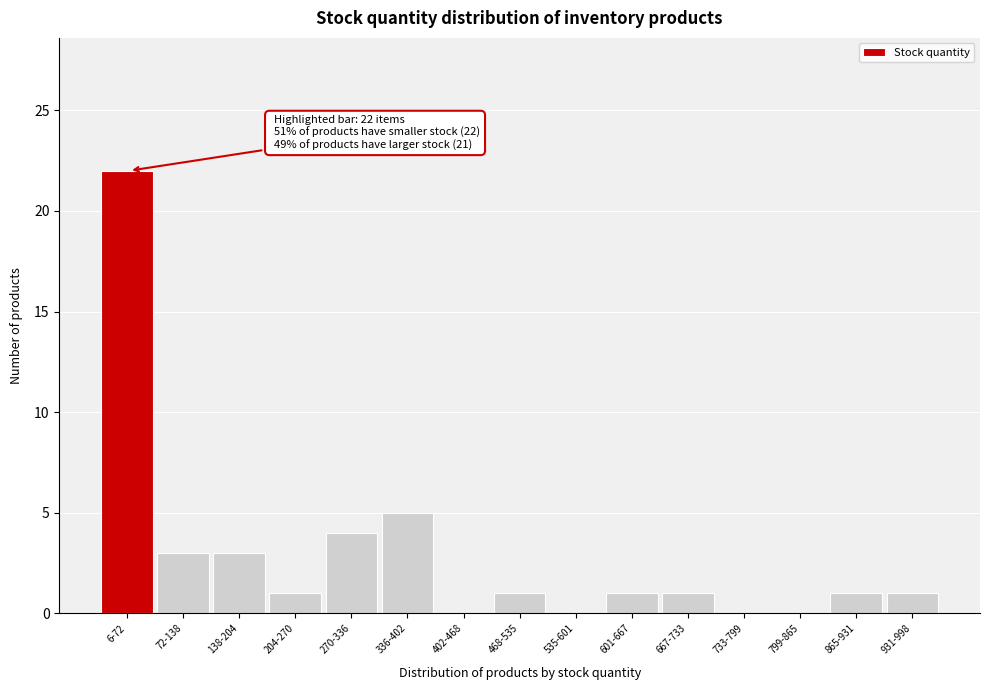

Reading left to right, what are all the values shown in this chart?

6-72=22	72-138=3	138-204=3	204-270=1	270-336=4	336-402=5	402-468=0	468-535=1	535-601=0	601-667=1	667-733=1	733-799=0	799-865=0	865-931=1	931-998=1